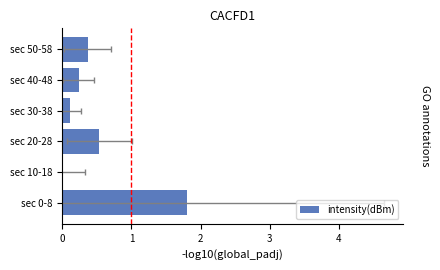

What is the change in value from sec 10-18 to sec 30-38?

+0.1